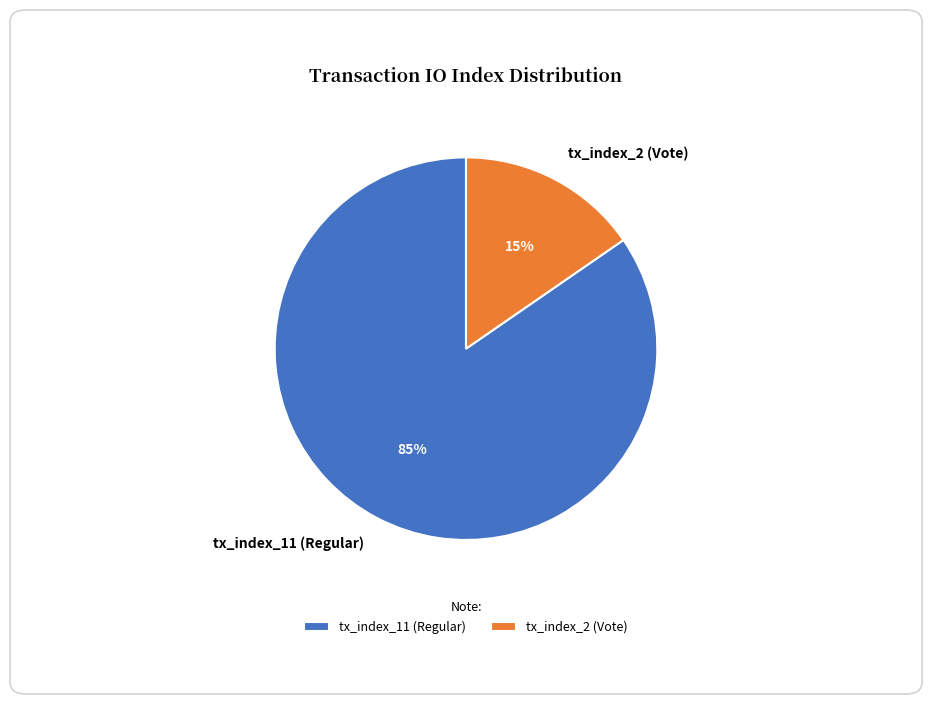

Between tx_index_2 (Vote) and tx_index_11 (Regular), which is larger?

tx_index_11 (Regular)